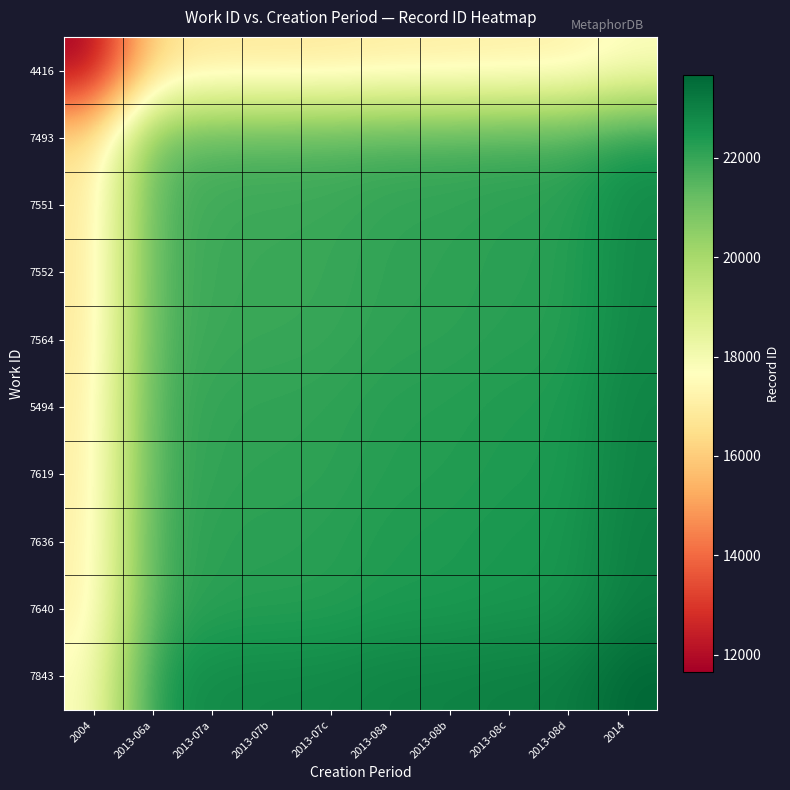

Which series has the largest total across all categories?

7843